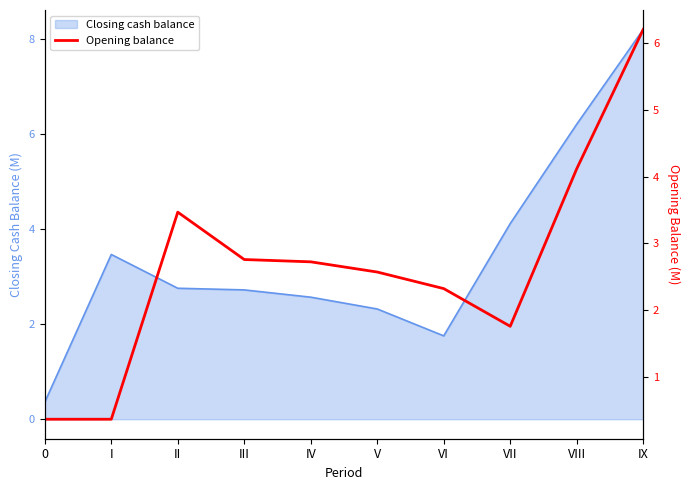

Reading left to right, list all the values displayed in this chart.

0=0.4	I=0.4	II=3.5	III=2.8	IV=2.7	V=2.6	VI=2.3	VII=1.8	VIII=4.1	IX=6.2